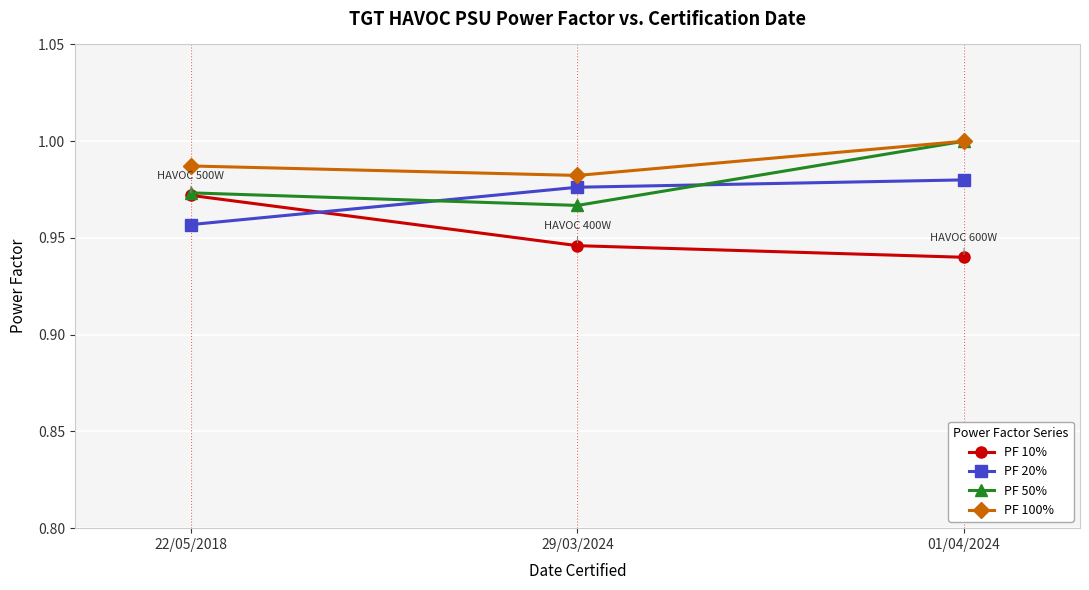

What is the sum of all PF 20% values?

2.9